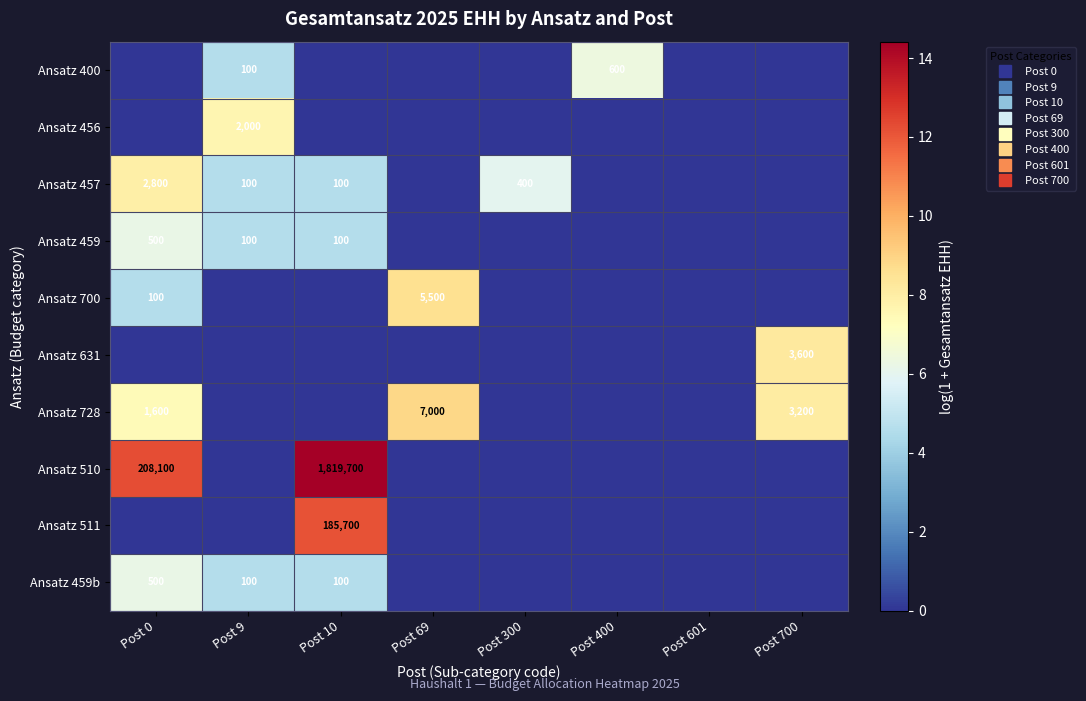

At how many categories does at least one series exceed 2?

7